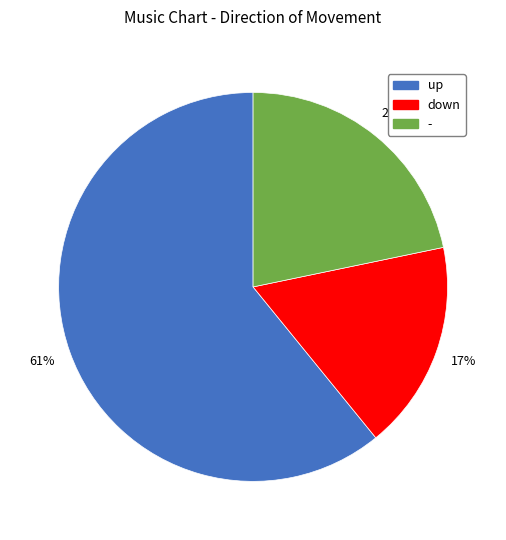

True or false: down accounts for 17% of the total.

True